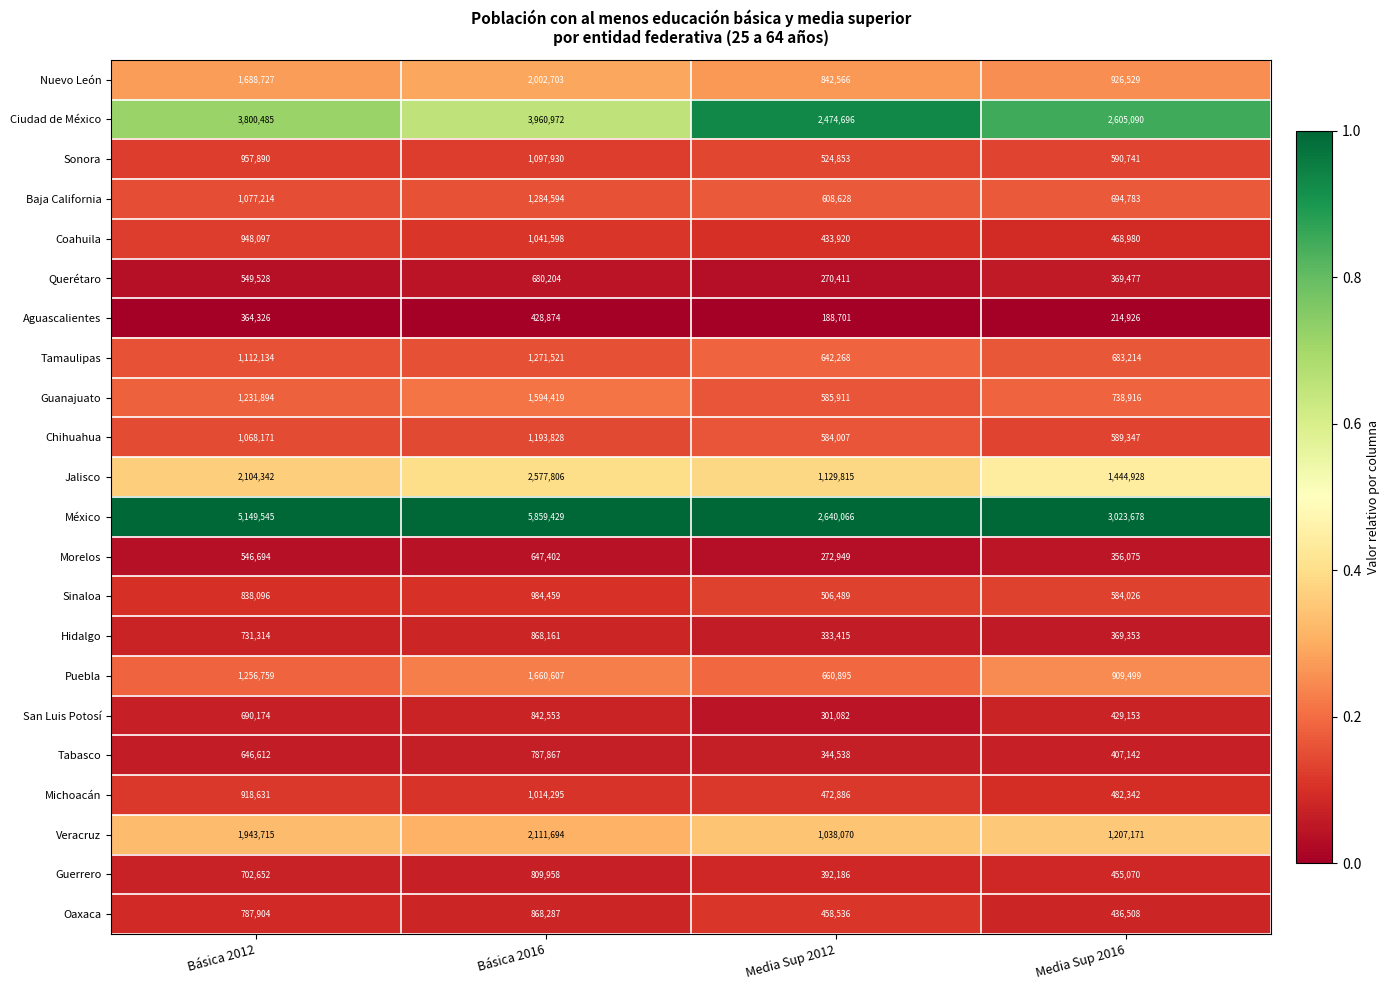

Is the value of Guerrero at Media Sup 2012 greater than the value of Chihuahua at Media Sup 2016?

No